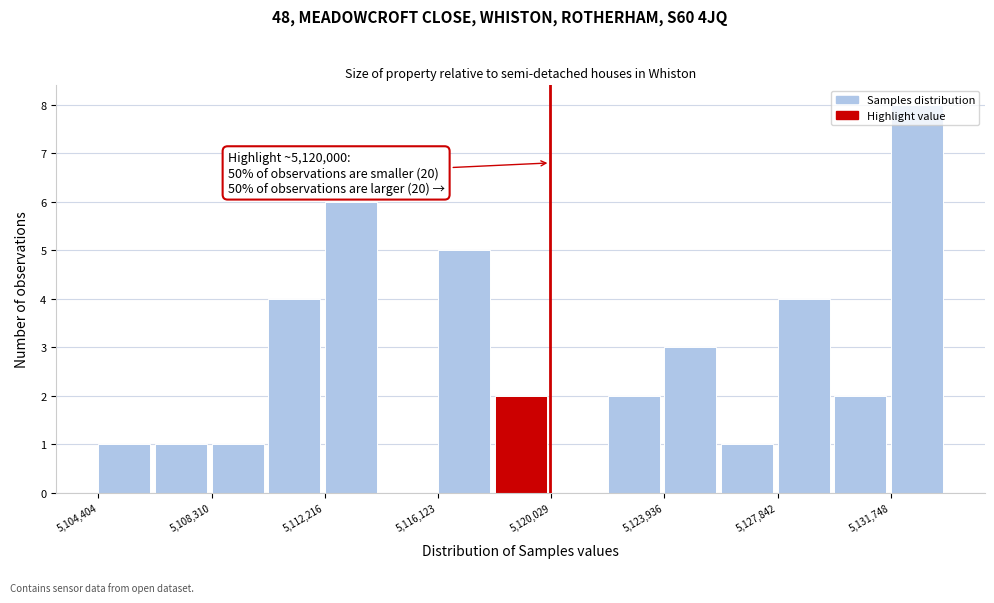

Read against the x-axis, roughly where is the centre of the tallest bar?

5132500